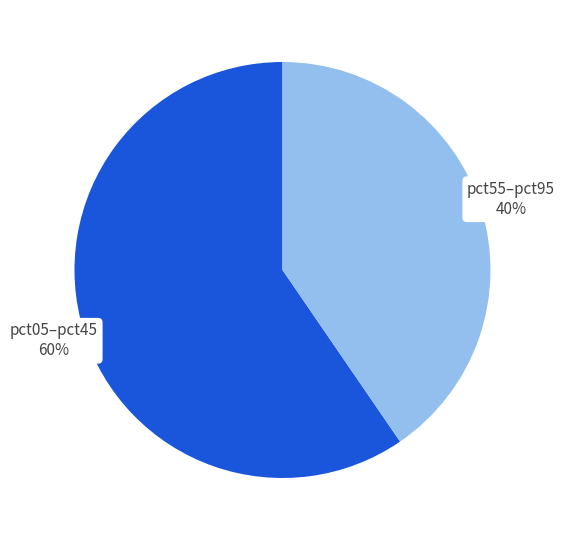

To the nearest percent, what percentage of the pie is pct05–pct45?

60%